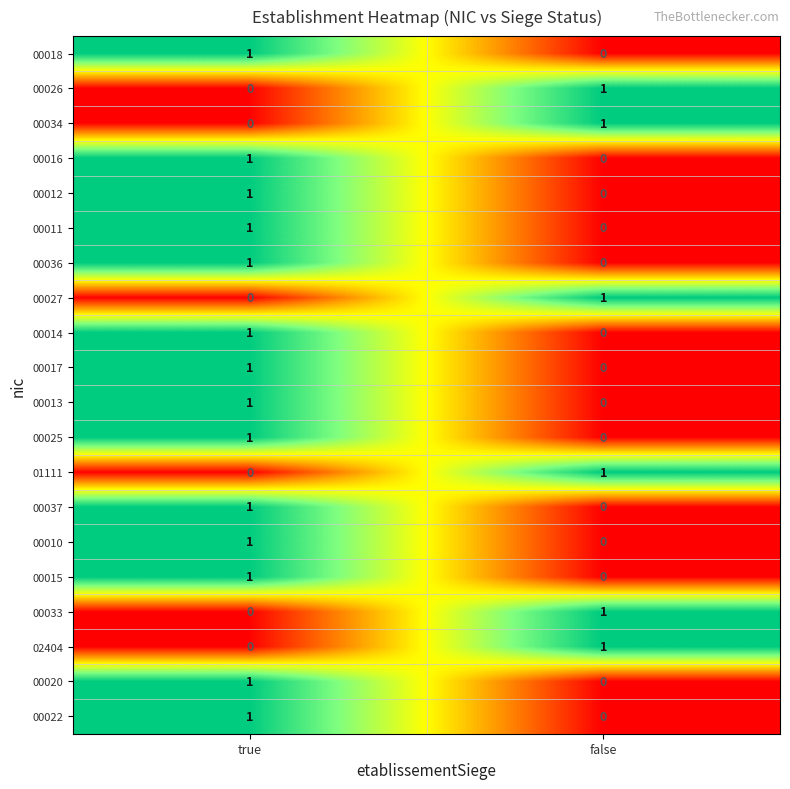

The 00014 series shows 1 at true. True or false?

True